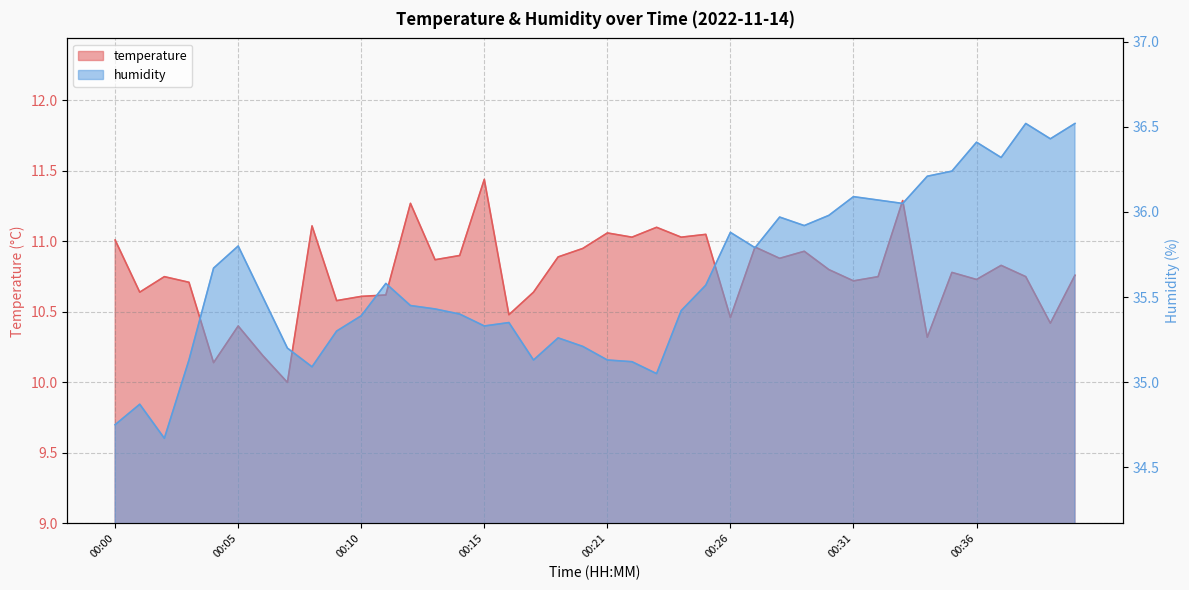

In humidity, how many points are higher than both neighbors (excluding endpoints)?

10